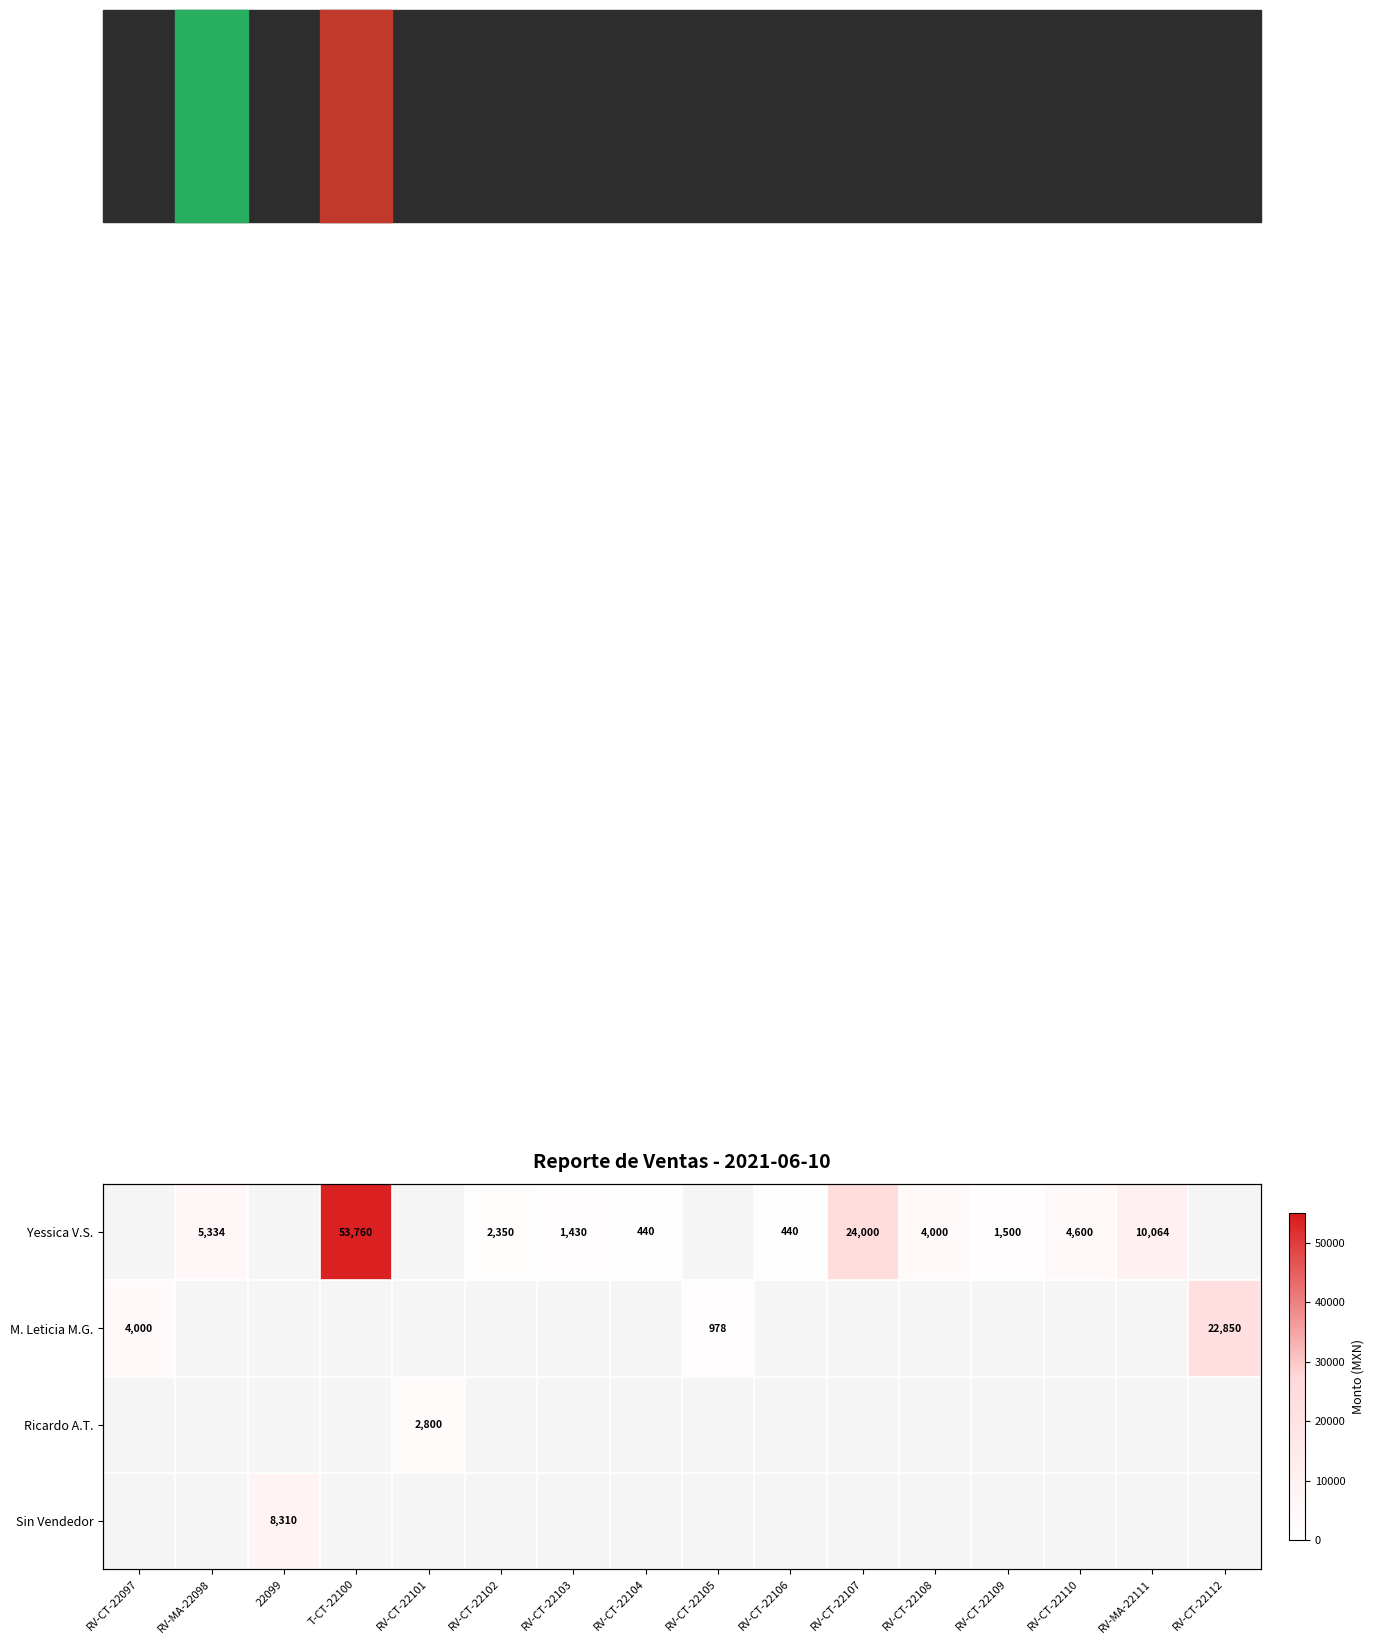

What is the difference between the second highest and minimum values in the Yessica V.S. series?

23560.0